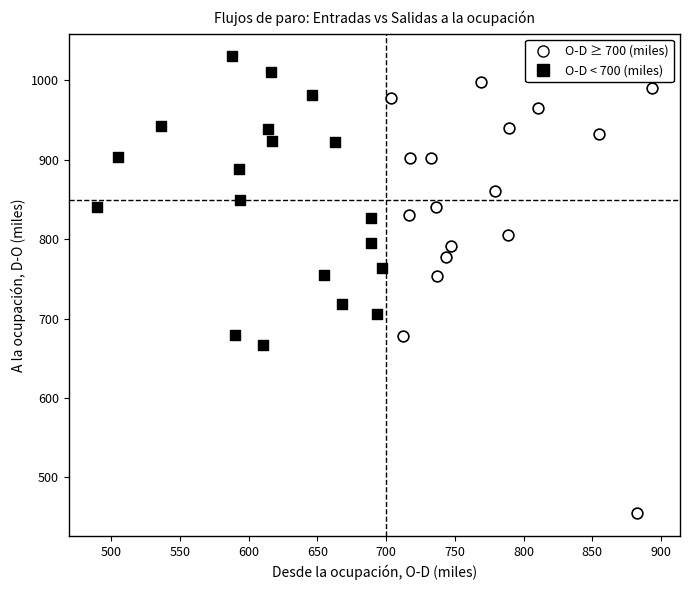

Which series reaches the minimum Y coordinate?

O-D ≥ 700 (miles)